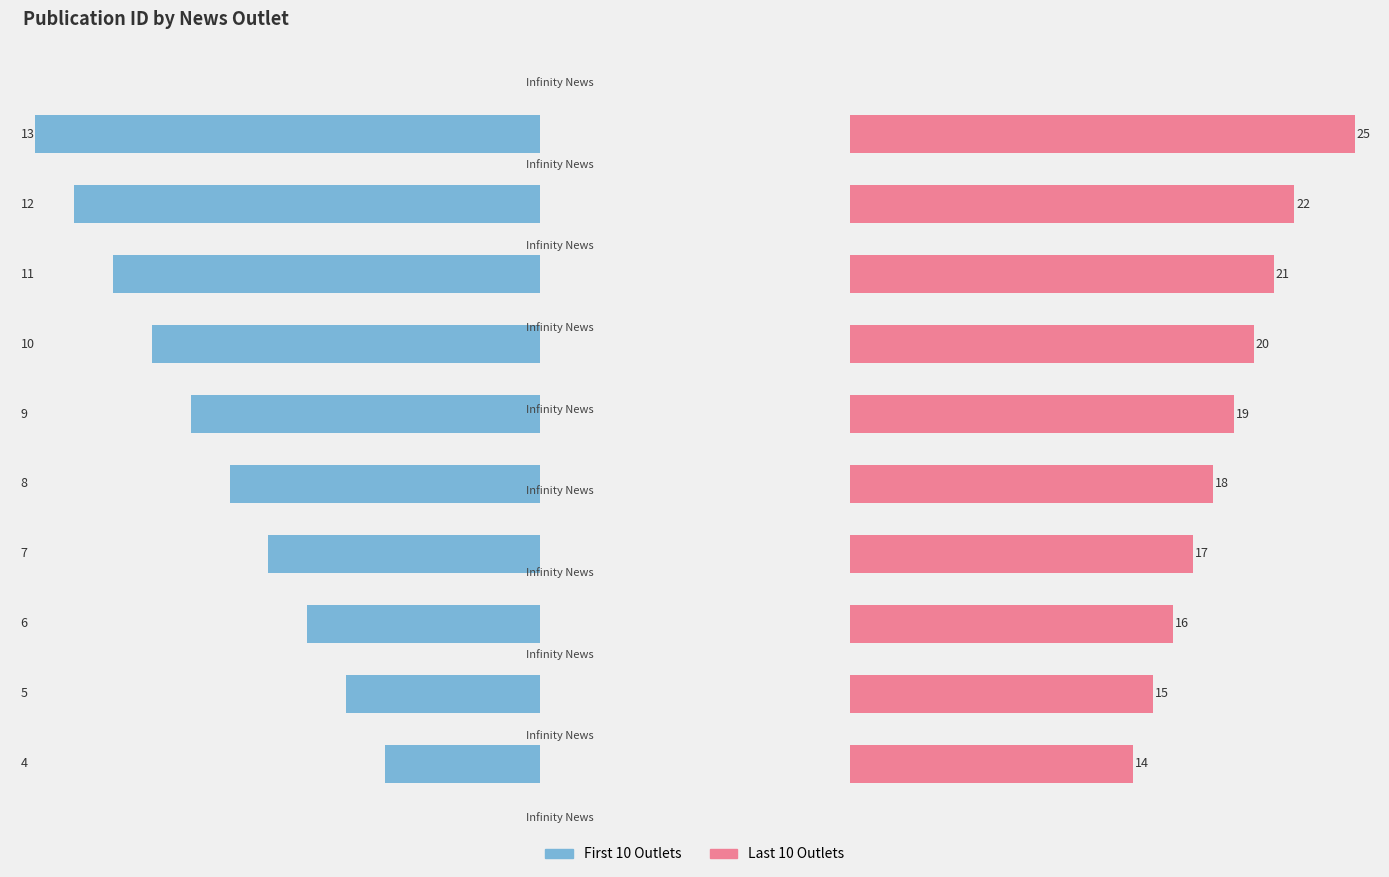

How many bars are there in total?

20